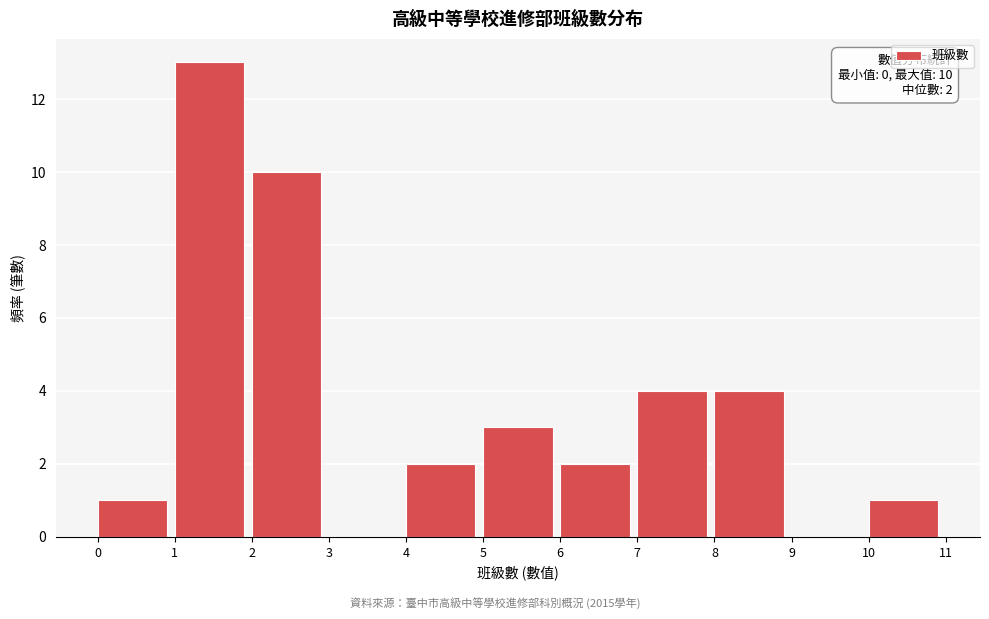

Which range on the x-axis has the tallest bar?

1 to 2